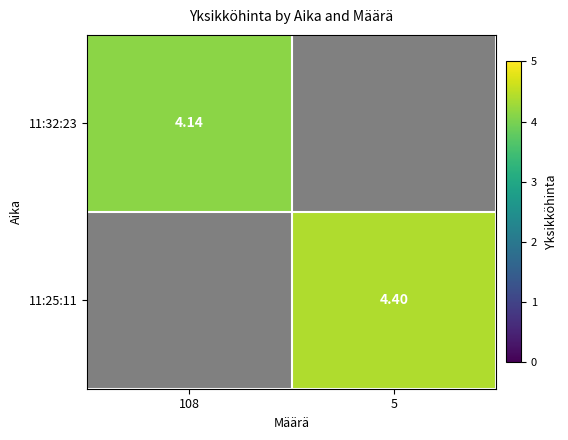

Where does the 11:25:11 series first go above 4?

5